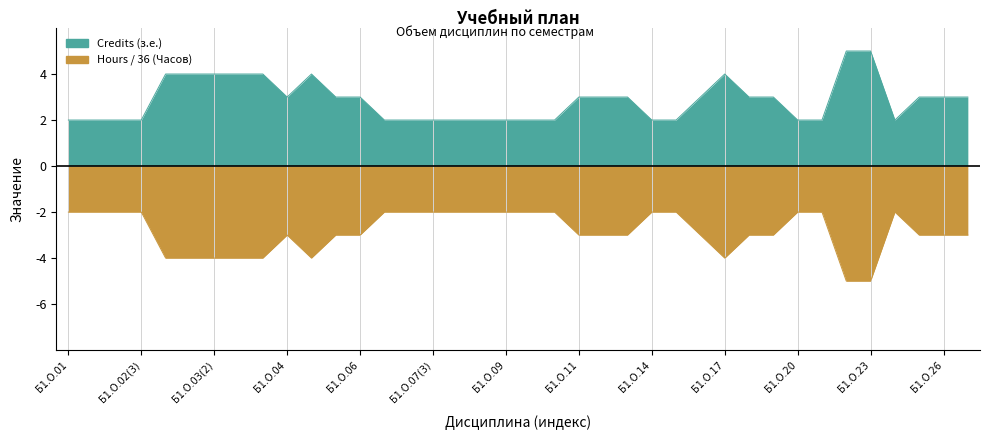

What is the highest value of the Hours (Часов) series?

-2